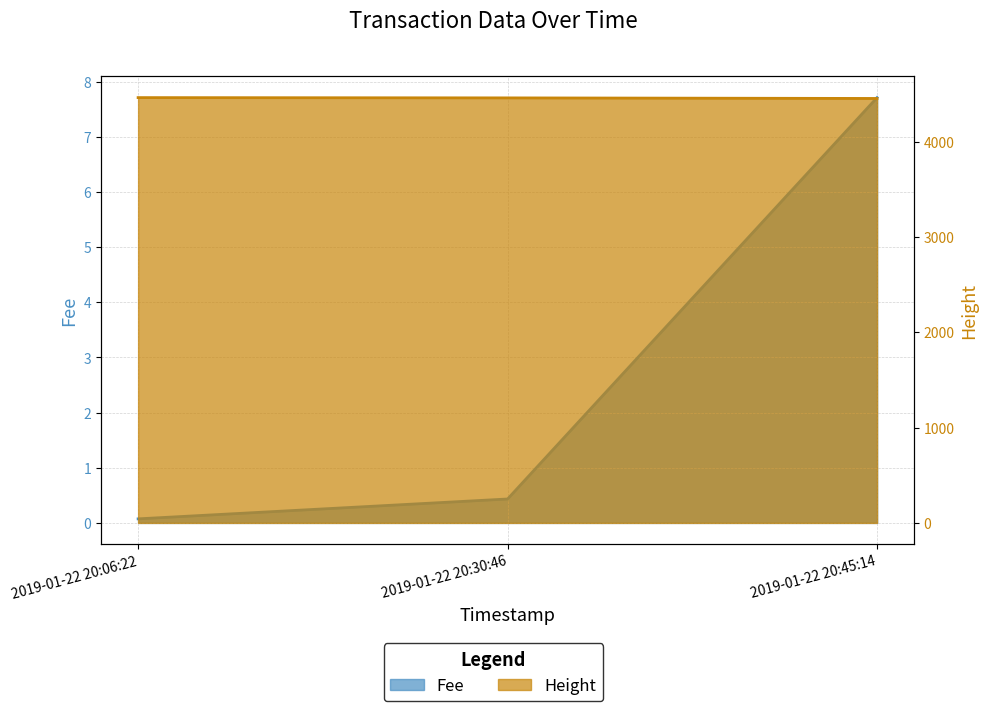

At 2019-01-22 20:30:46, list the series in order from largest to smallest.

Height, Fee